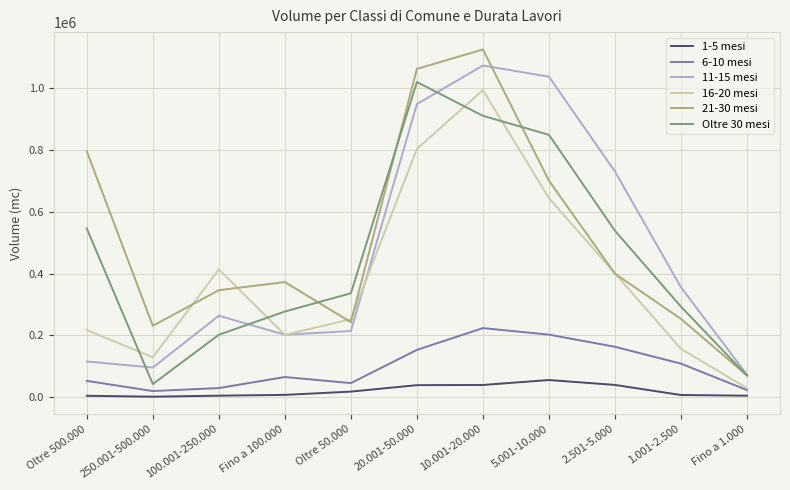

At which label is 11-15 mesi closest to 573077?

2.501-5.000